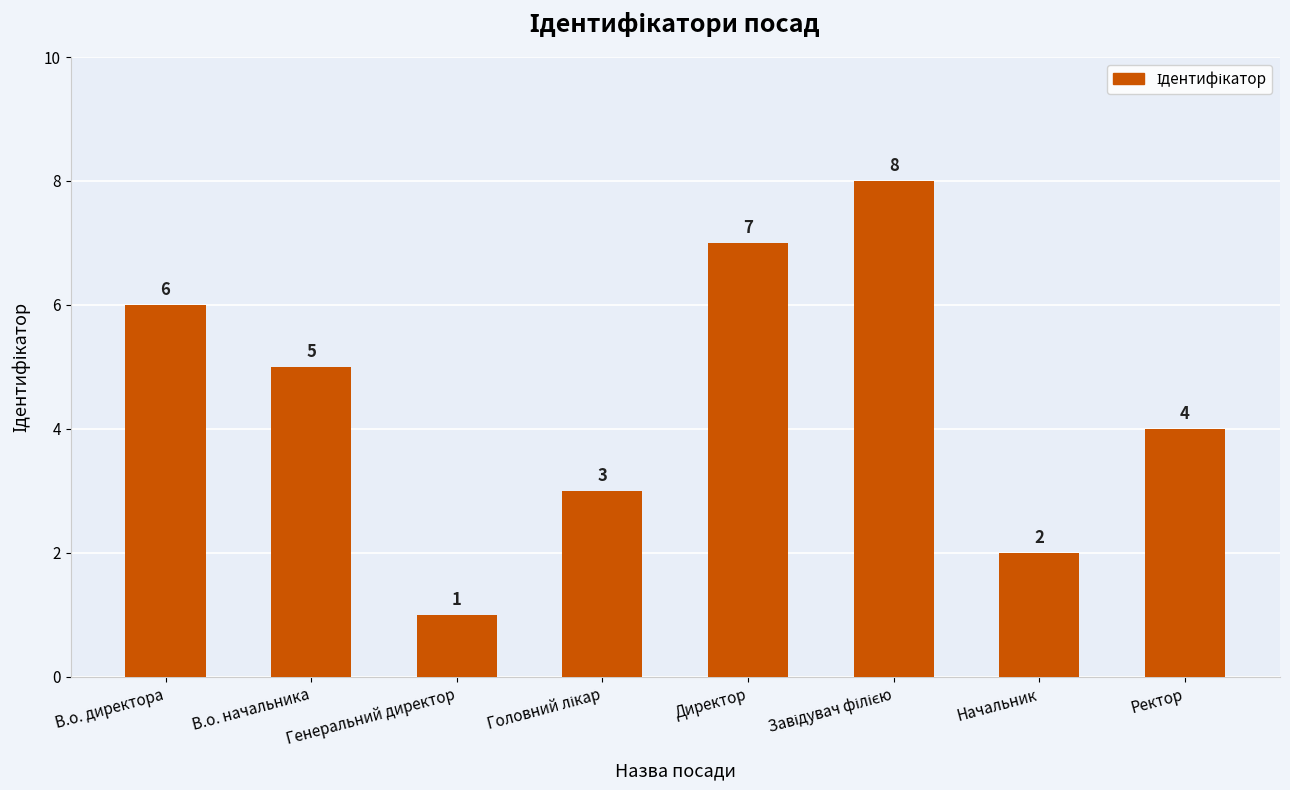

What is the ratio of the value at Начальник to the value at Директор?

0.3